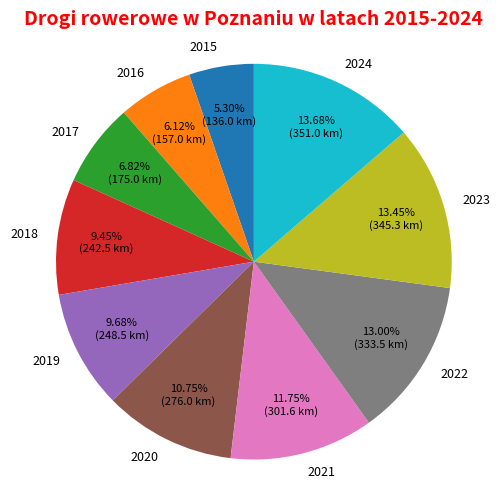

Combined, do 2021 and 2015 account for over 50%?

No